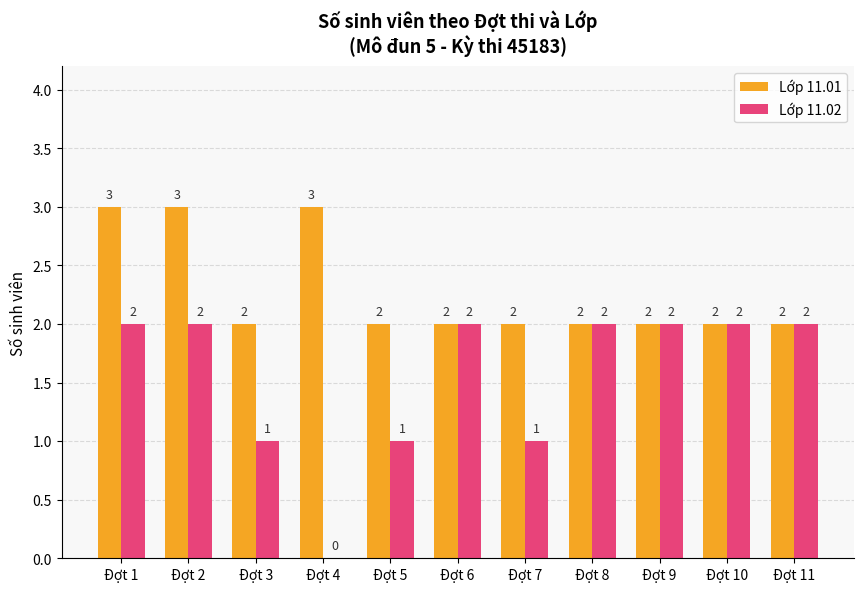

Reading left to right, what are all the values shown in this chart?

Lớp 11.01: 3	3	2	3	2	2	2	2	2	2	2
Lớp 11.02: 2	2	1	0	1	2	1	2	2	2	2